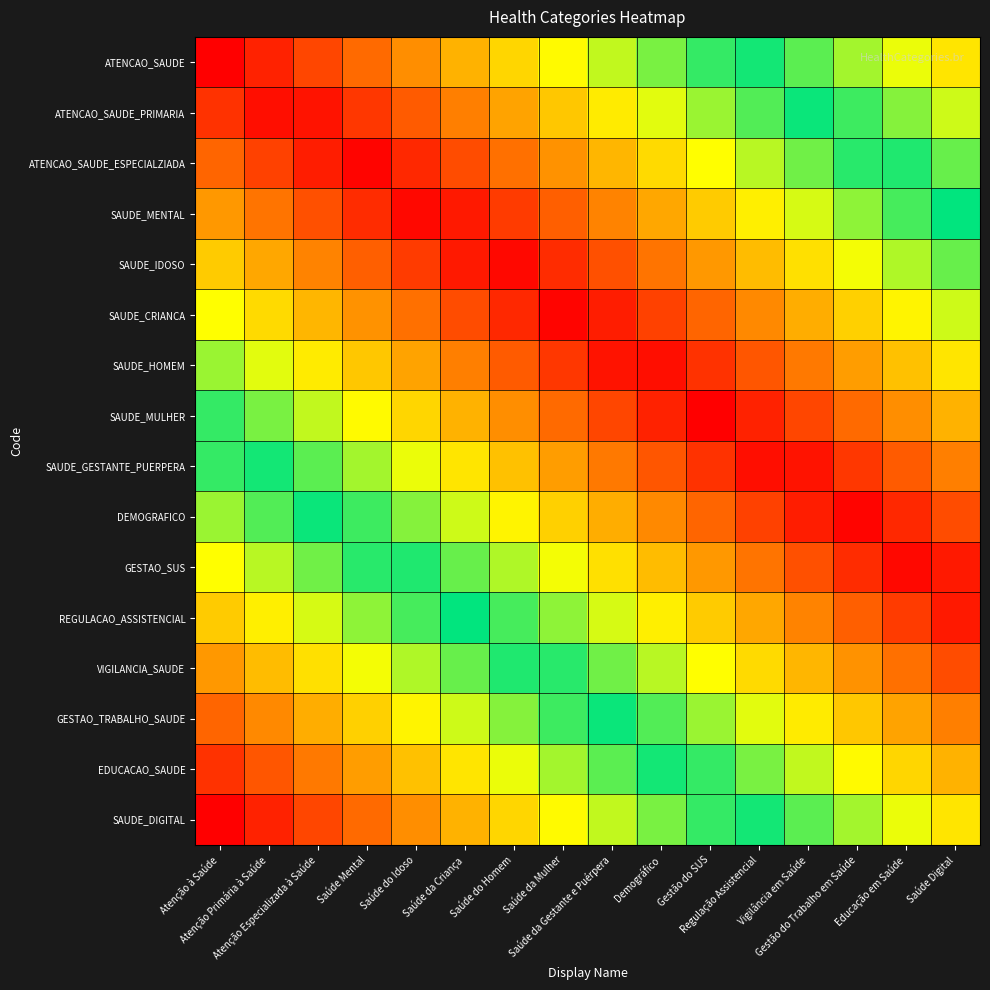

At how many categories does at least one series exceed 0?

16